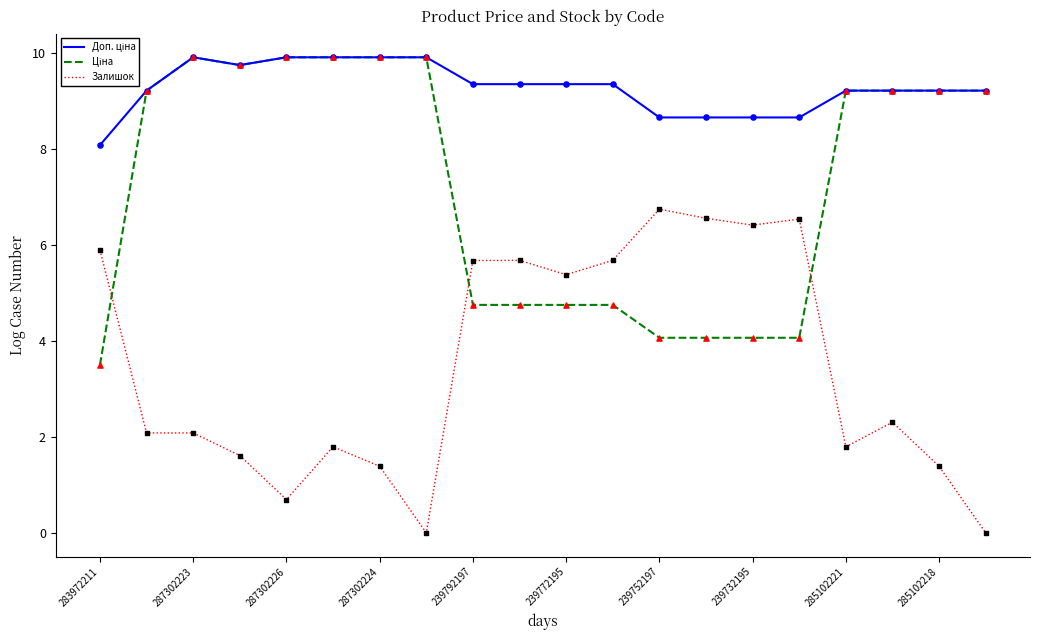

At which category is the sum across all series the highest?

287302223